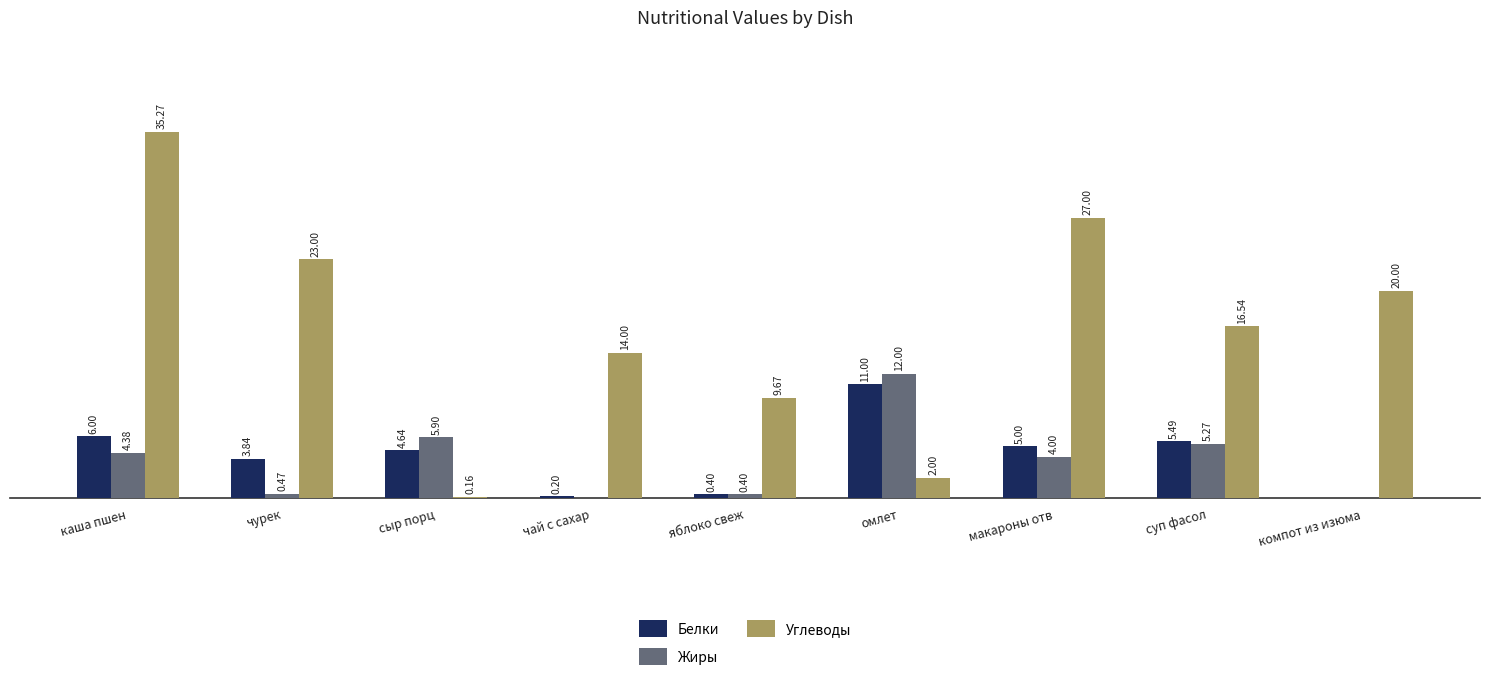

Are the bars grouped side by side (vs. stacked)?

Yes